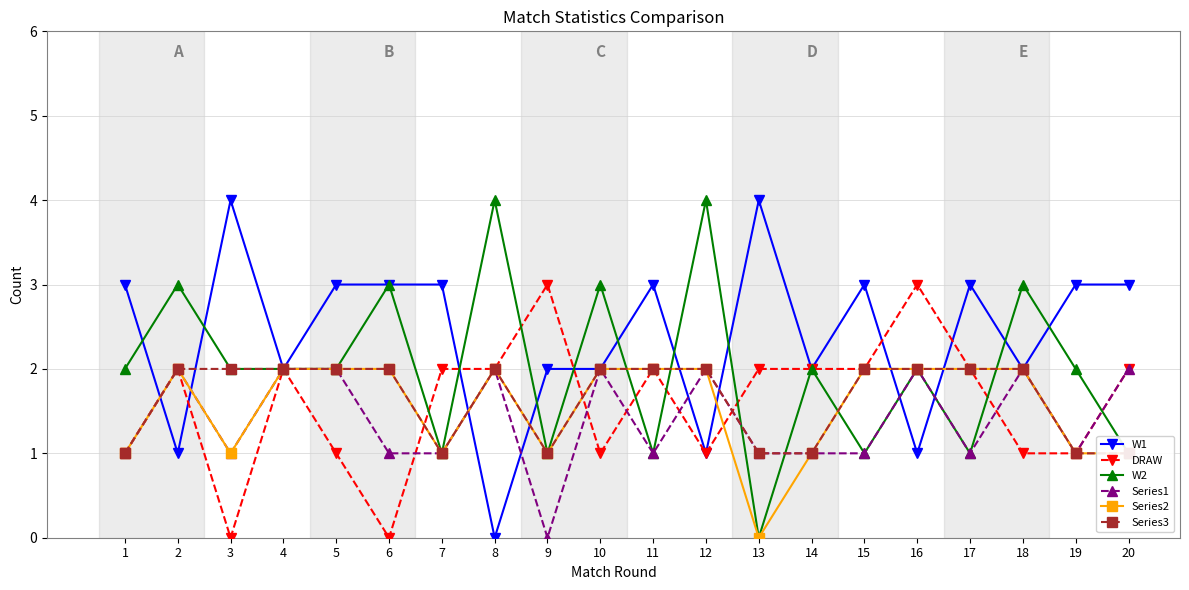

Reading left to right, what are all the values shown in this chart?

W1: 3	1	4	2	3	3	3	0	2	2	3	1	4	2	3	1	3	2	3	3
DRAW: 1	2	0	2	1	0	2	2	3	1	2	1	2	2	2	3	2	1	1	2
W2: 2	3	2	2	2	3	1	4	1	3	1	4	0	2	1	2	1	3	2	1
Series1: 1	2	1	2	2	1	1	2	0	2	1	2	1	1	1	2	1	2	1	2
Series2: 1	2	1	2	2	2	1	2	1	2	2	2	0	1	2	2	2	2	1	1
Series3: 1	2	2	2	2	2	1	2	1	2	2	2	1	1	2	2	2	2	1	1